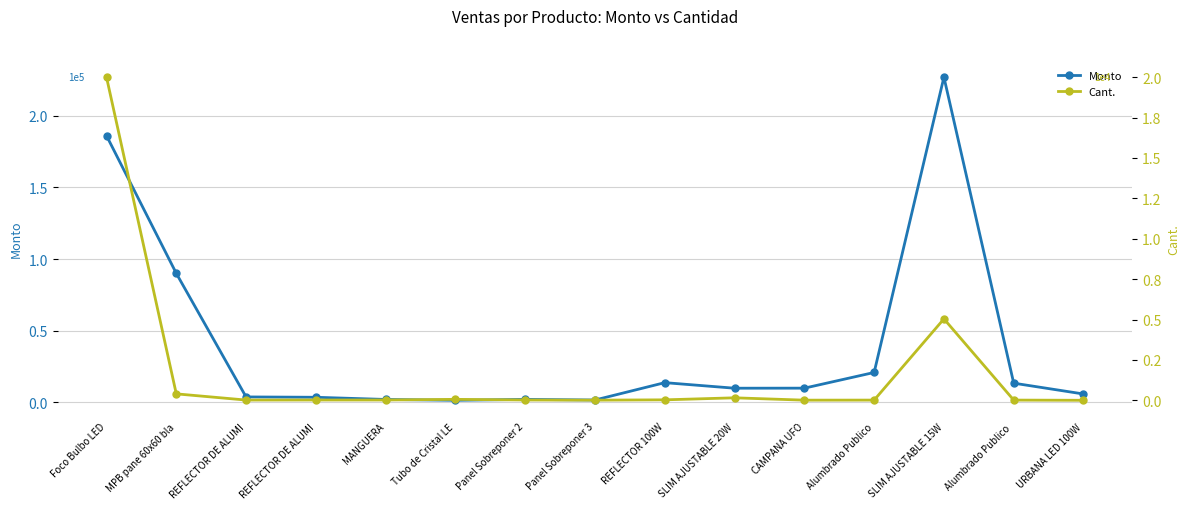

Between Alumbrado Publico and Foco Bulbo LED, which is larger?

Foco Bulbo LED